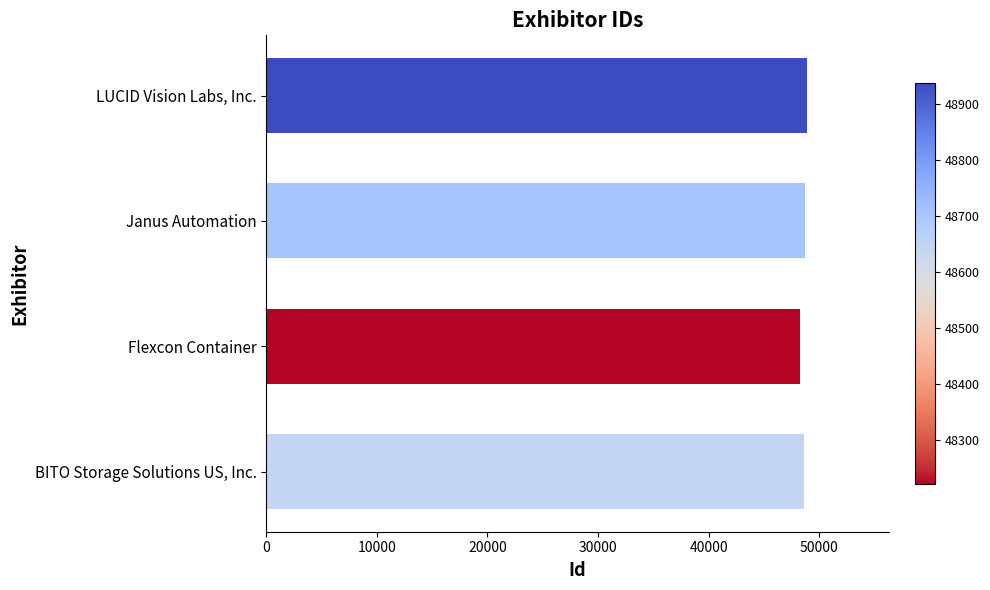

Rank the categories by value from highest to lowest.

LUCID Vision Labs, Inc., Janus Automation, BITO Storage Solutions US, Inc., Flexcon Container